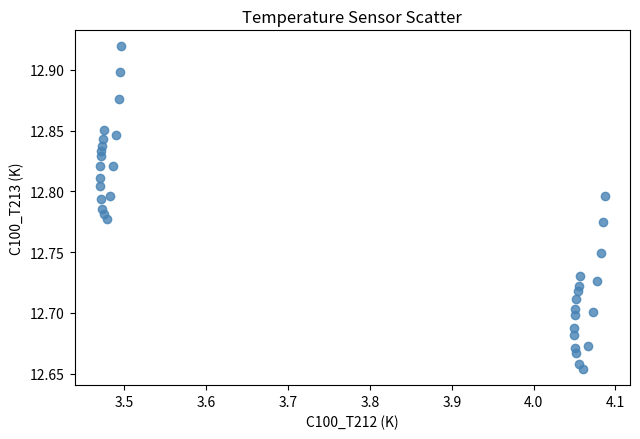

What is the range of X values (max minus min)?

0.6